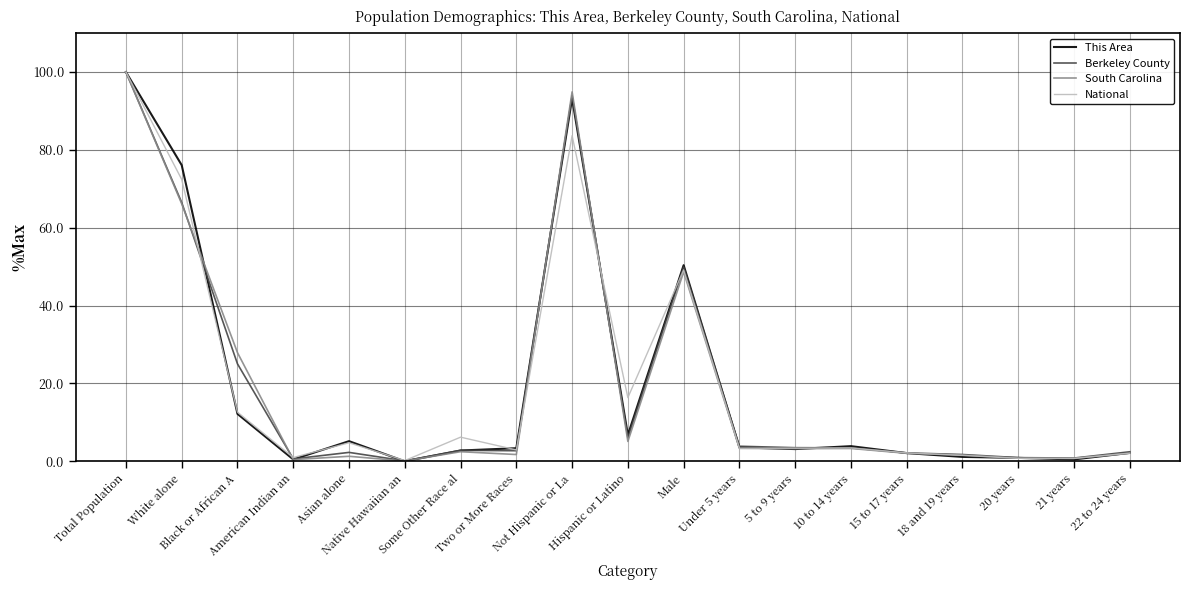

What is the highest value of the National series?

100.0